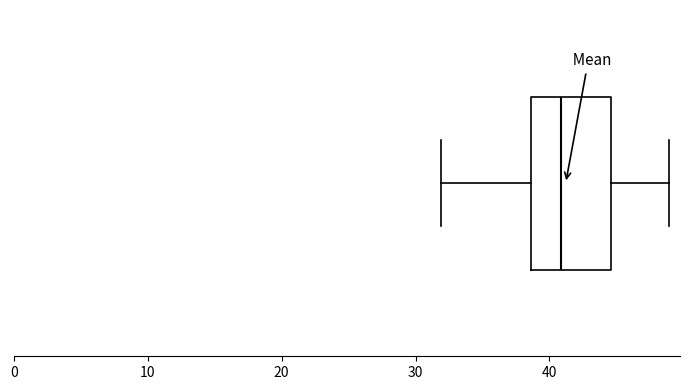

Transcribe this box plot: give where the median line is, the range the box spans, and where the two whiskers end, as read against the x-axis. The values are not printed on the chart, so give them approximately, as read against the axis.

median 41, box 39 to 45, whiskers 32 to 49